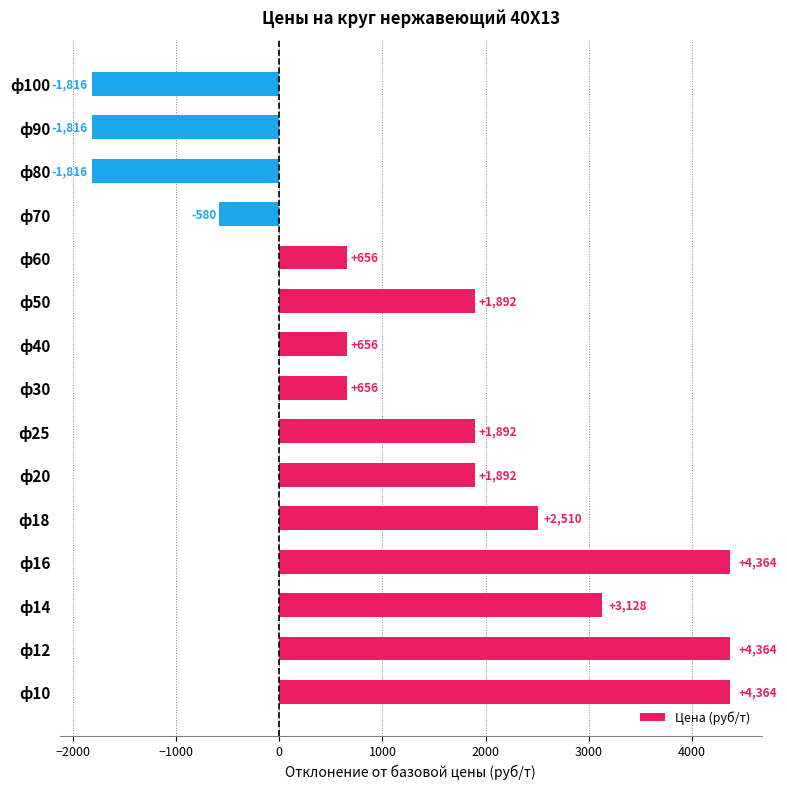

The value at ф30 is 228. True or false?

False